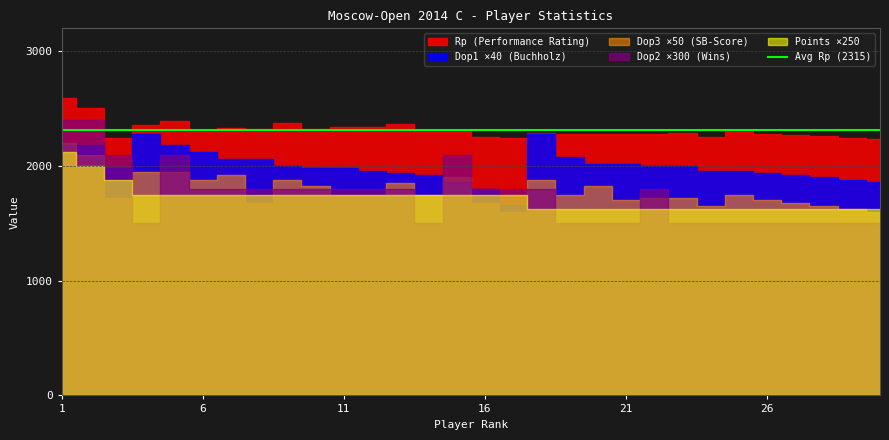

Which series has the largest range (max minus min)?

Rp